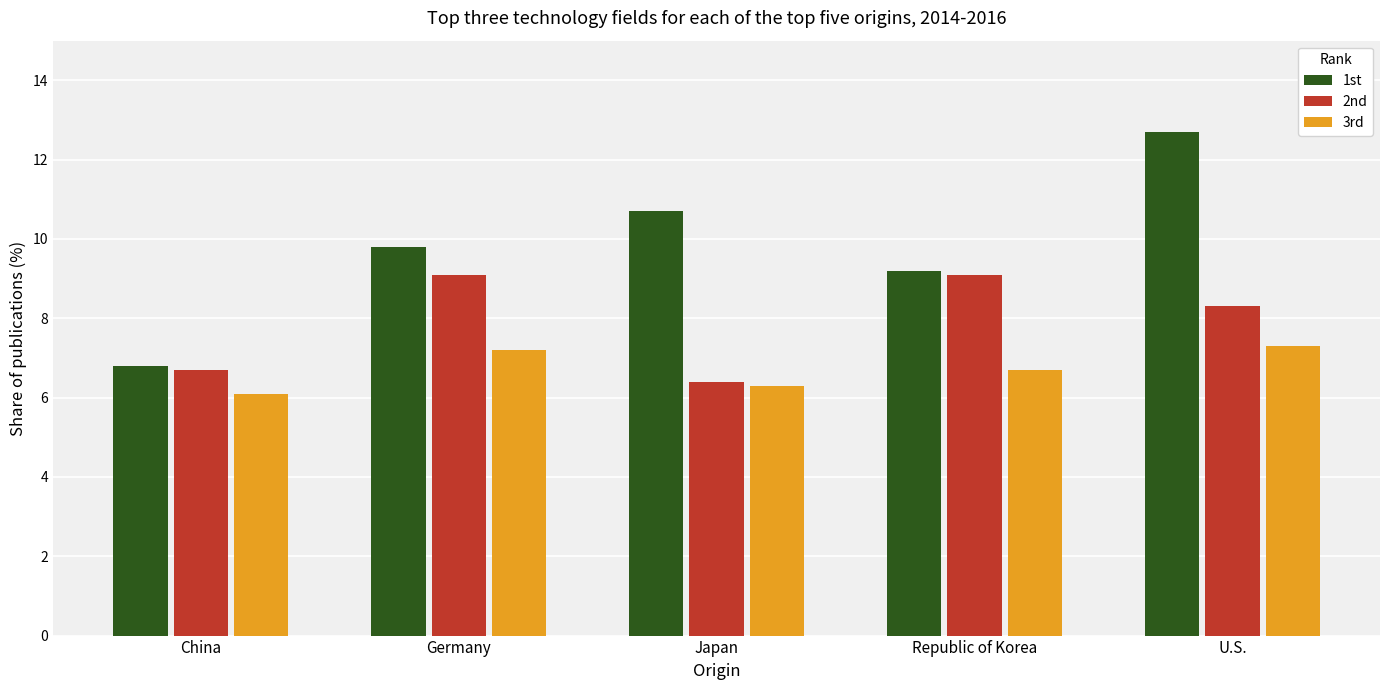

Reading left to right, extract all data points from this chart.

1st: 6.8	9.8	10.7	9.2	12.7
2nd: 6.7	9.1	6.4	9.1	8.3
3rd: 6.1	7.2	6.3	6.7	7.3